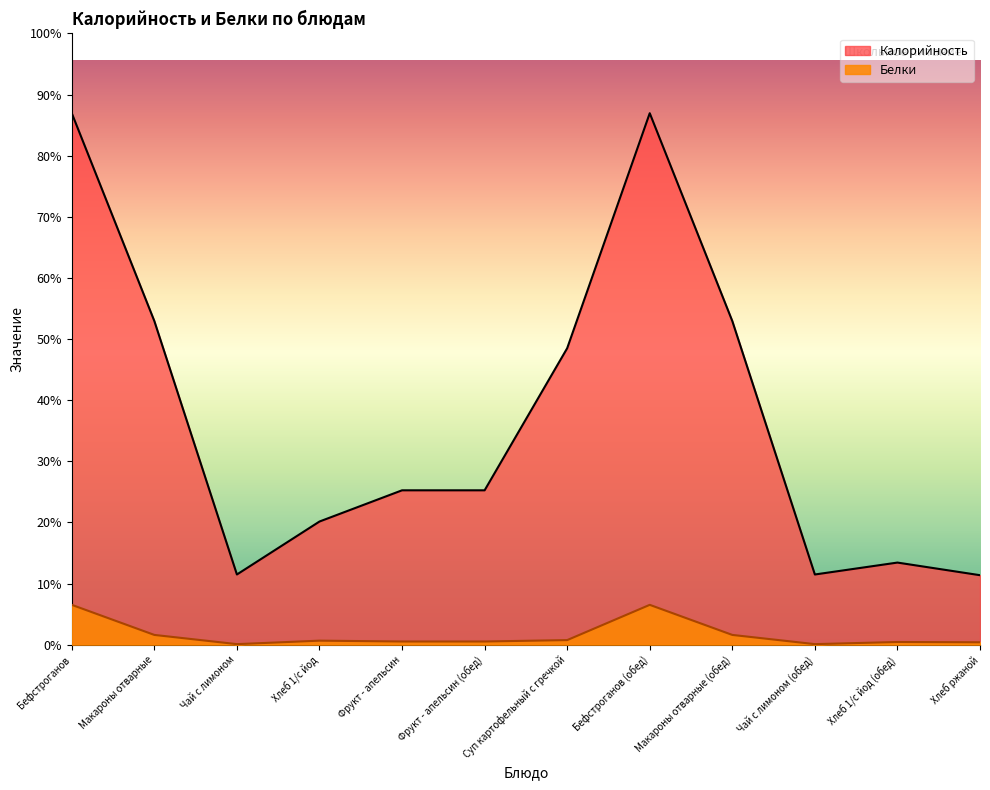

How many values in the Белки series exceed 2?

6